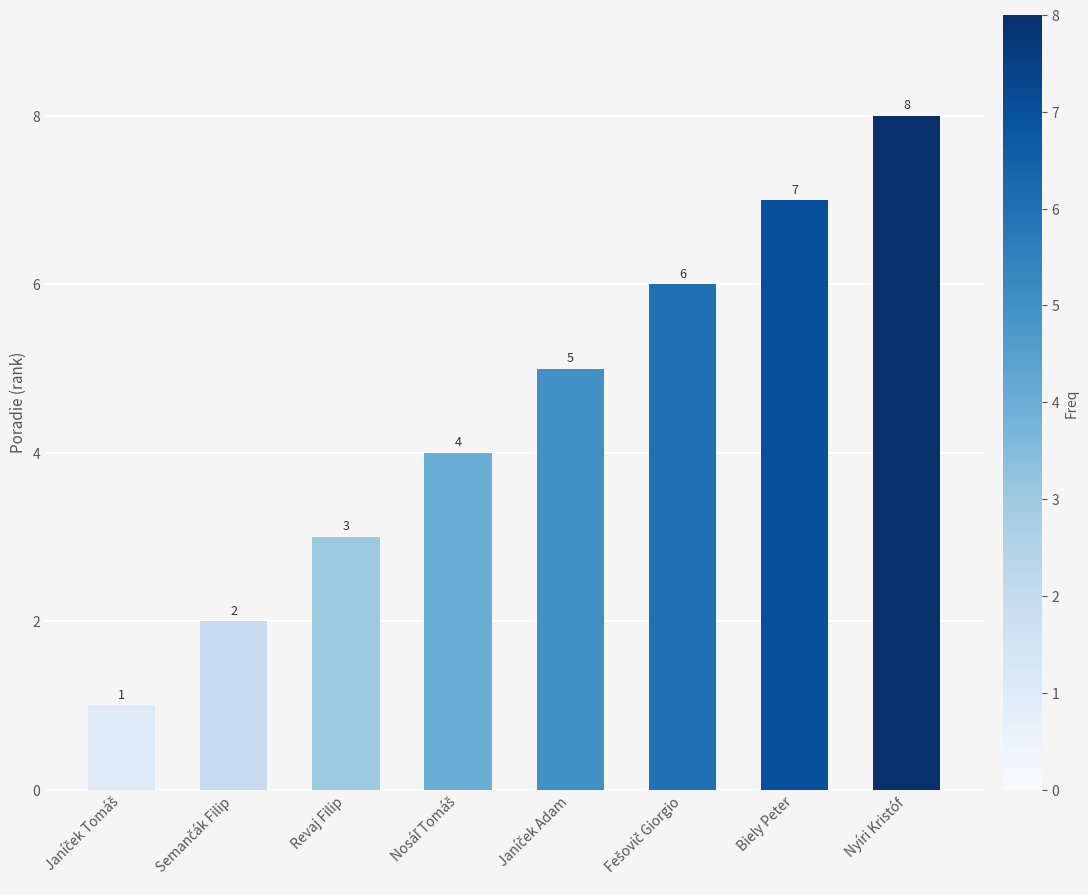

Which label corresponds to the largest value in the chart?

Nyíri Kristóf